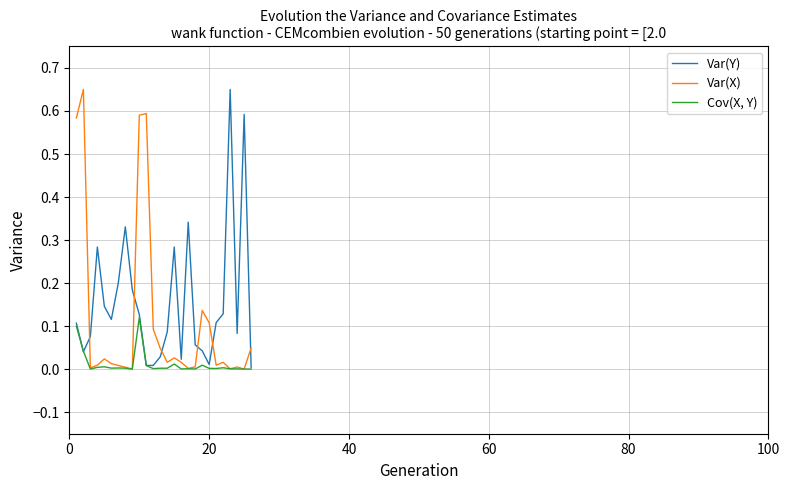

Which series has the largest total across all categories?

Var(Y)